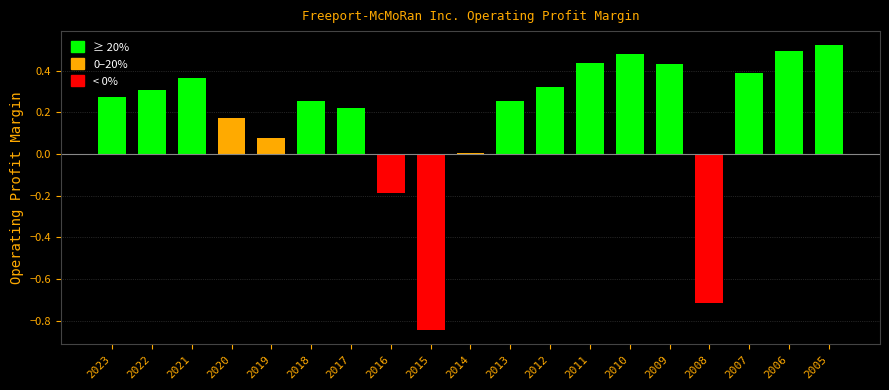

What is the sum of the values at 2022 and 2023?

0.6